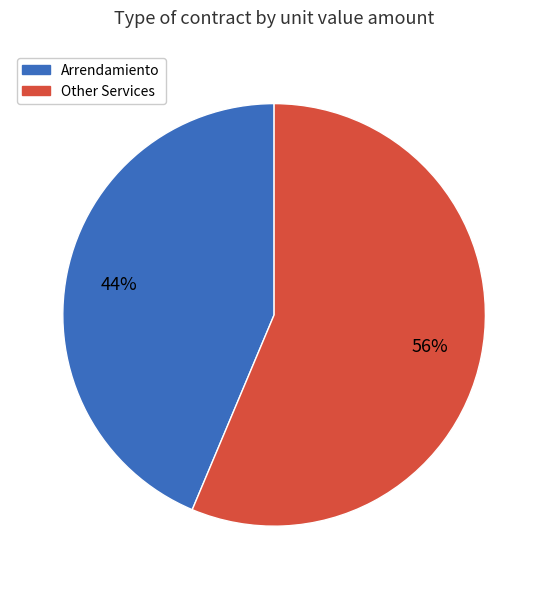

Does any single category account for the majority?

Yes